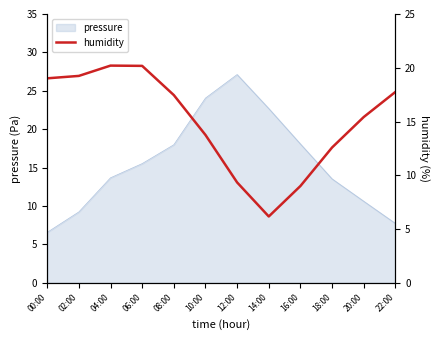

How many values are below 17?

6